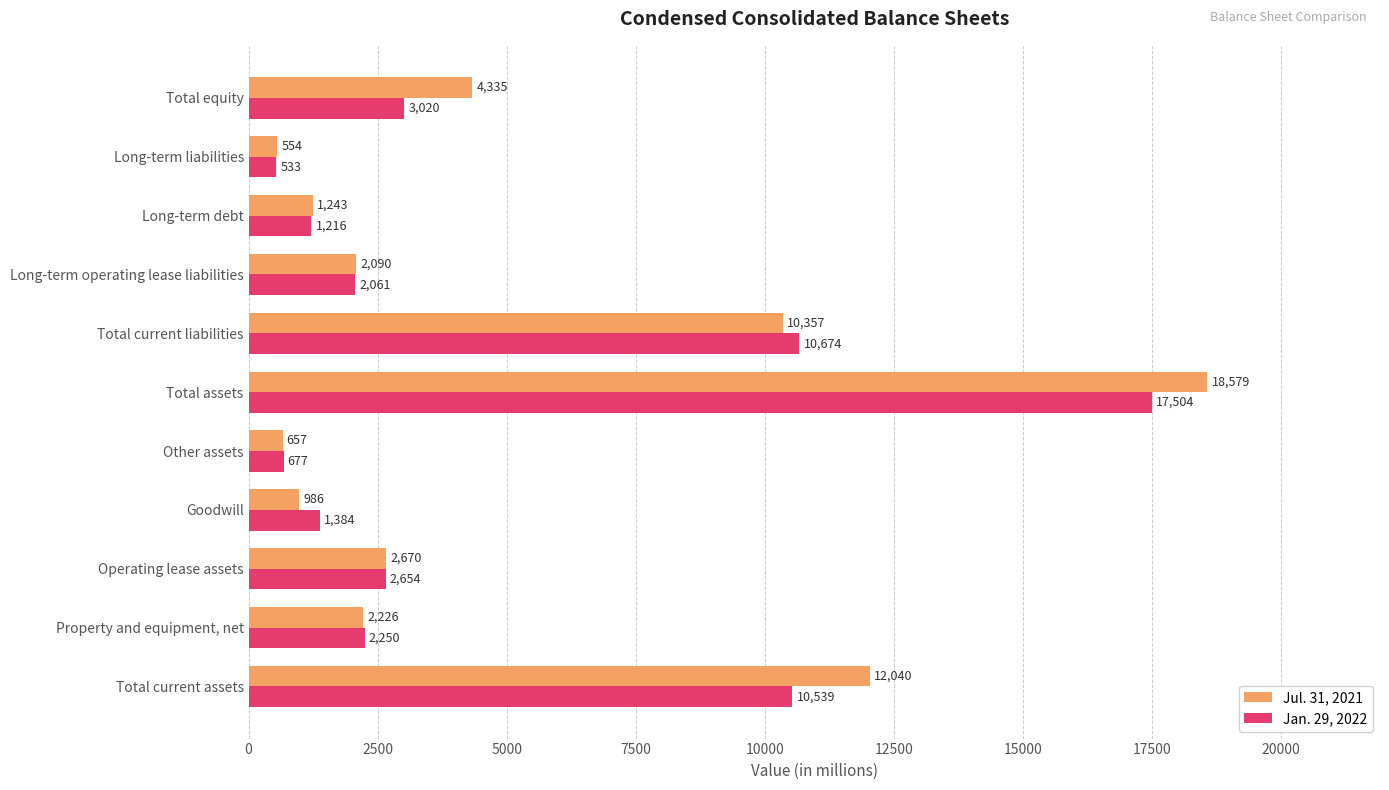

What is the difference between the second highest and minimum values in the Jul. 31, 2021 series?

11486